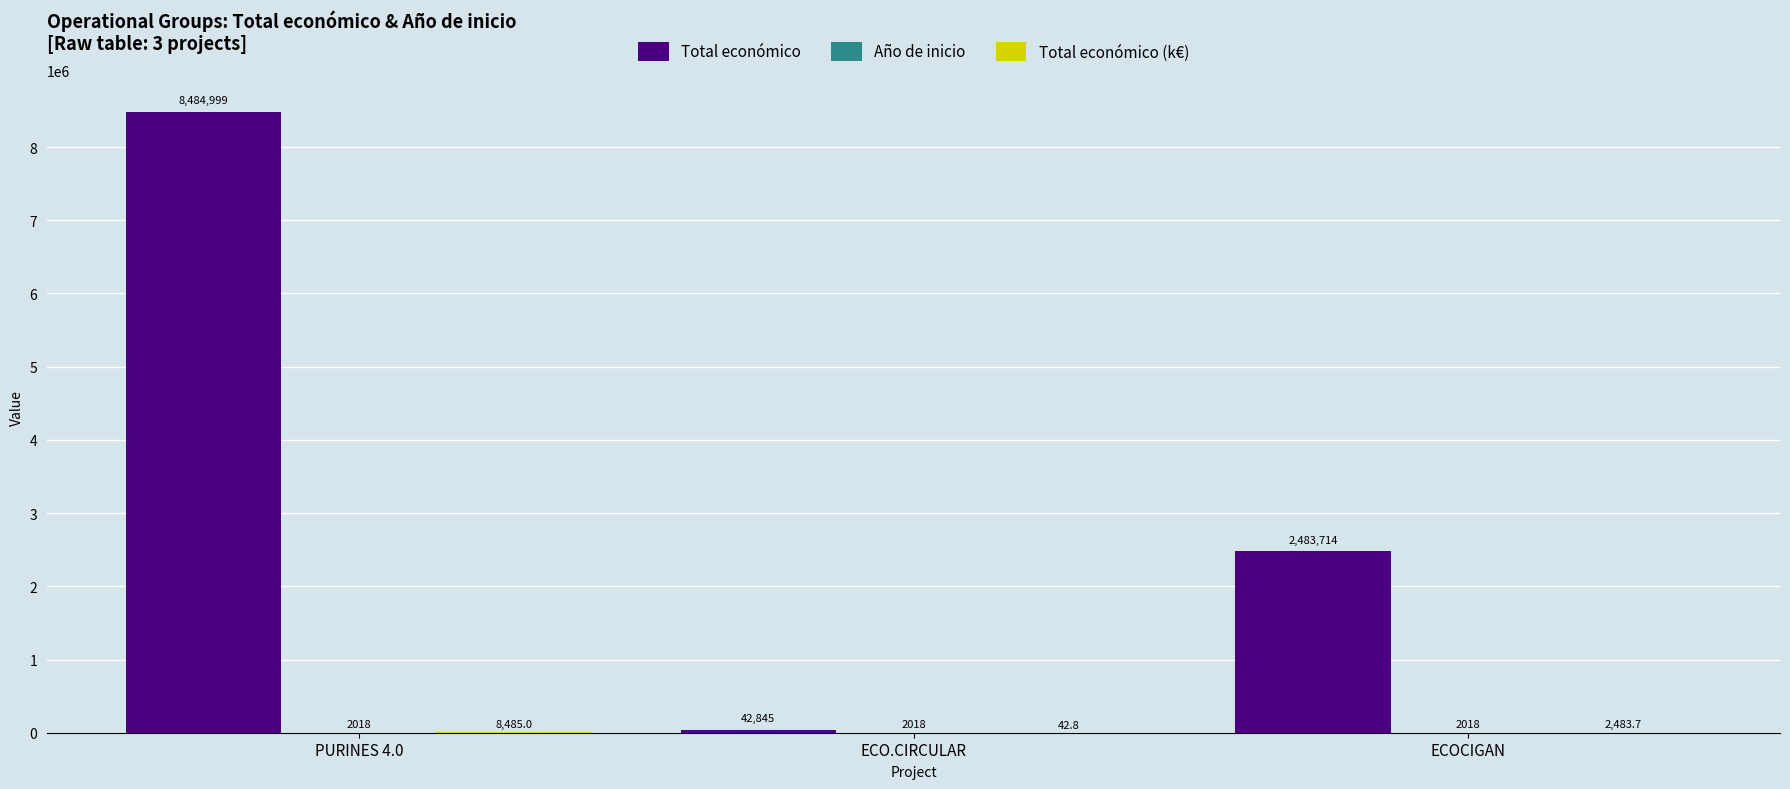

What is the sum of the Total económico values at ECO.CIRCULAR and ECOCIGAN?

2526559.0